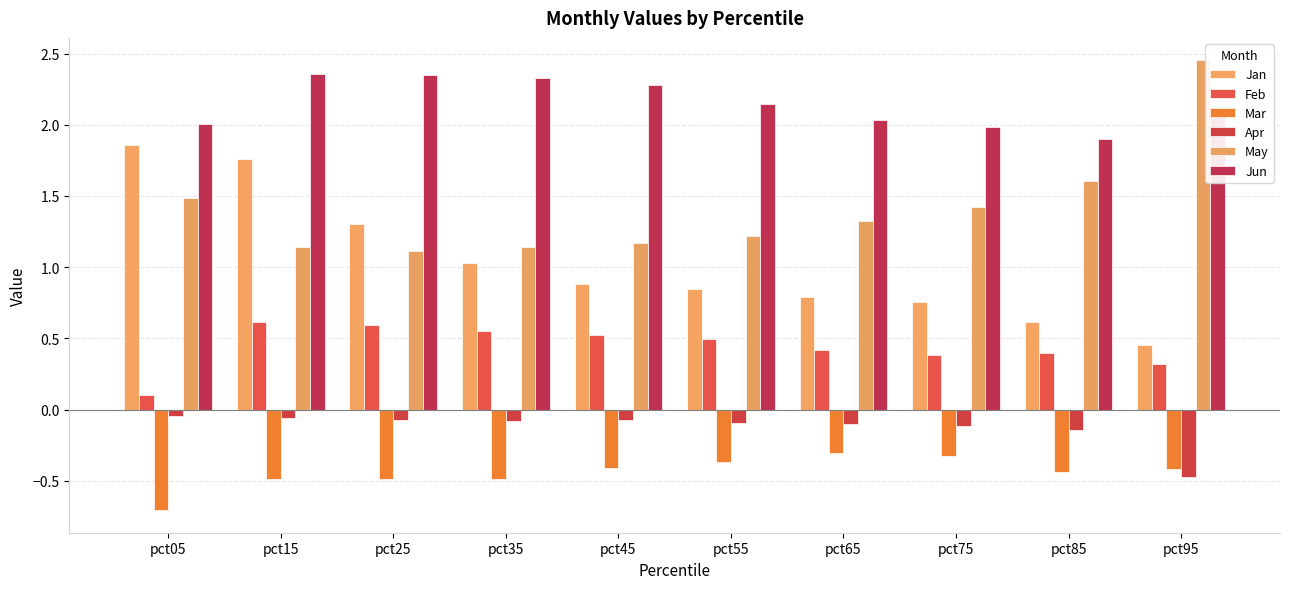

Which series has the largest range (max minus min)?

Jan